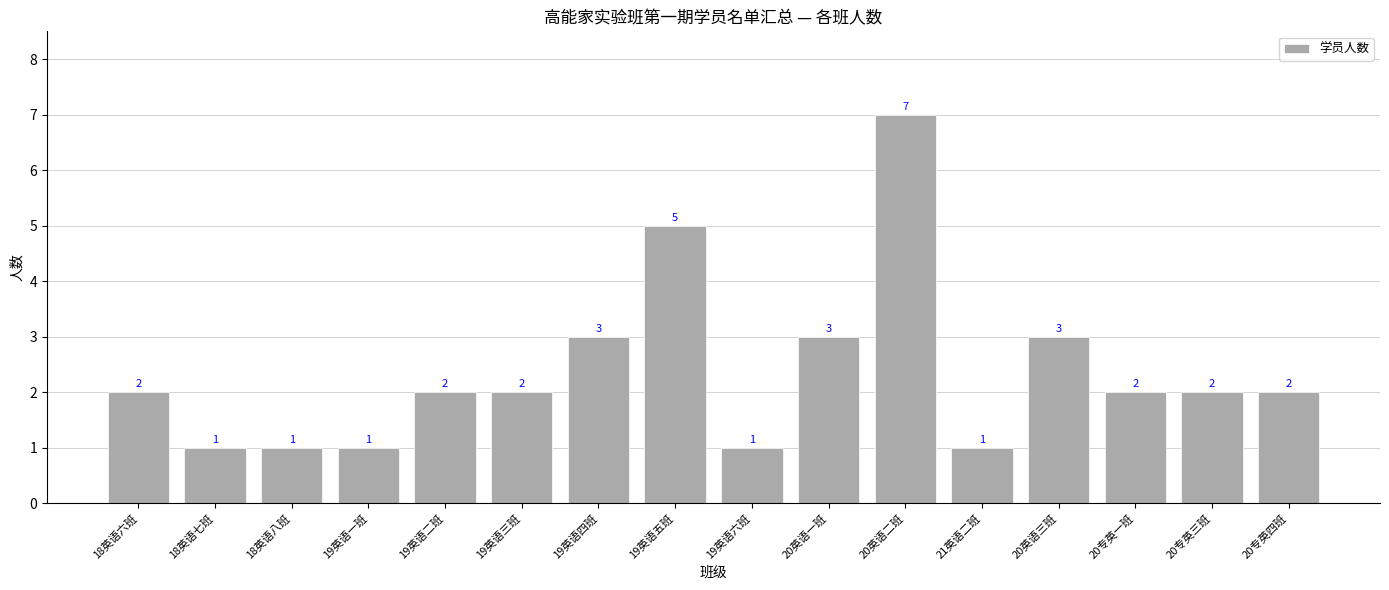

What is the maximum value shown in the chart?

7